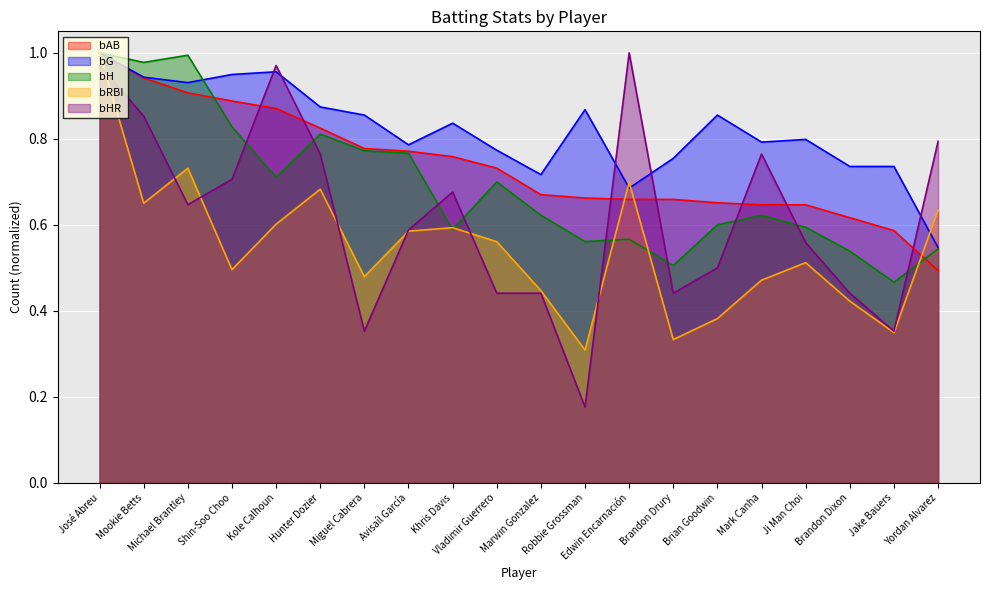

What is the average value of the bHR series?

0.6